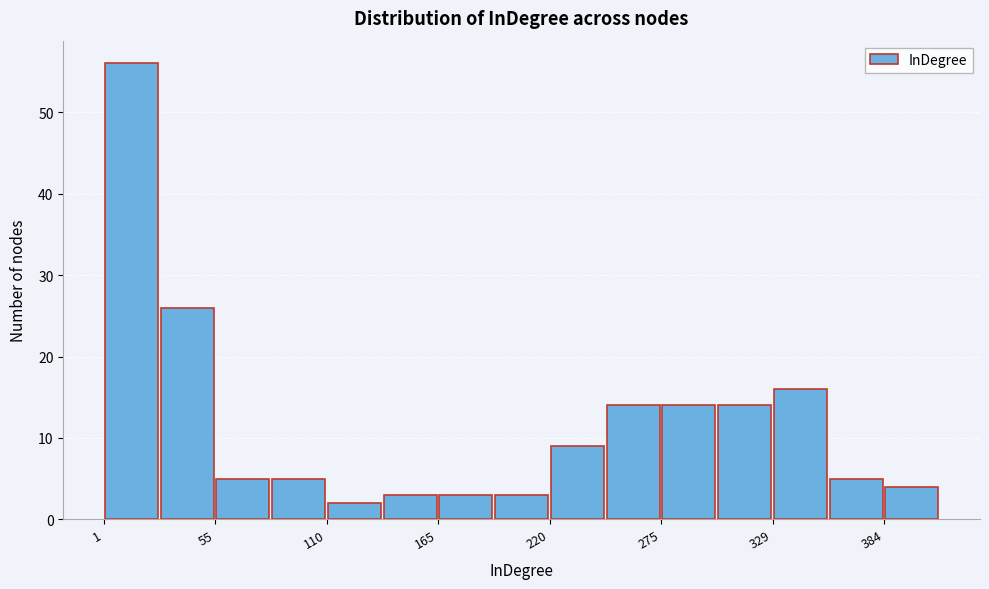

Around what value on the x-axis is the tallest bar? Give the approximate position of its centre, as read against the axis.

10